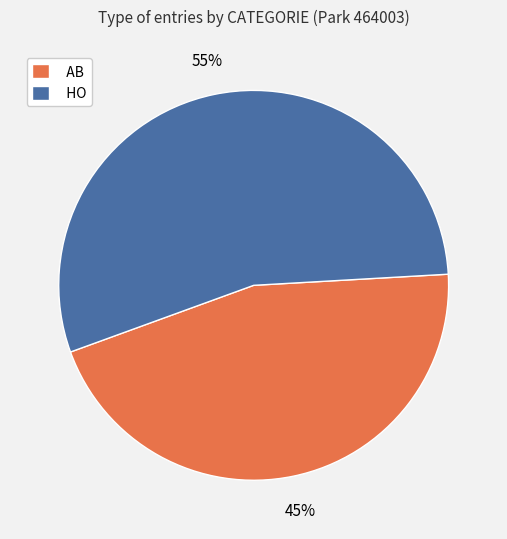

To the nearest percent, what is the average slice percentage?

50%